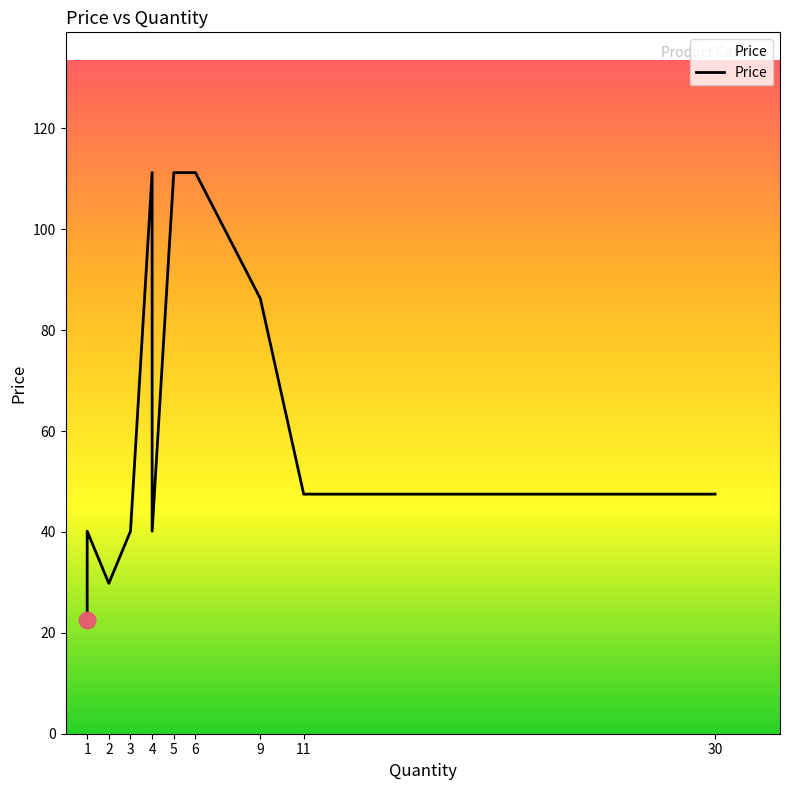

Is it true that the value at 2 is 29.8?

True